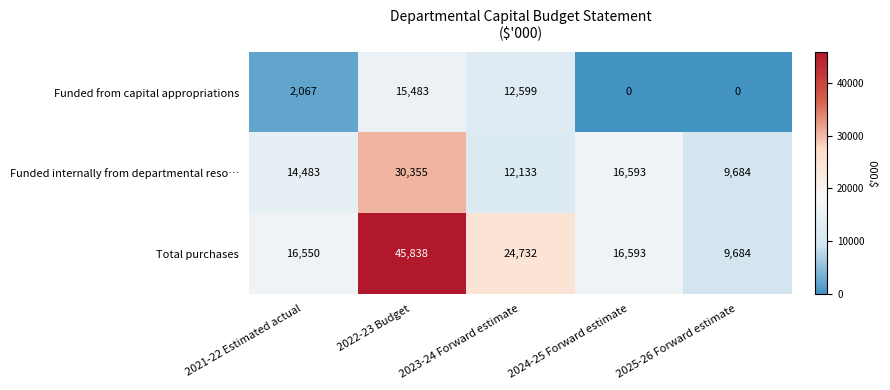

What is the total value across all series at 2025-26 Forward estimate?

19368